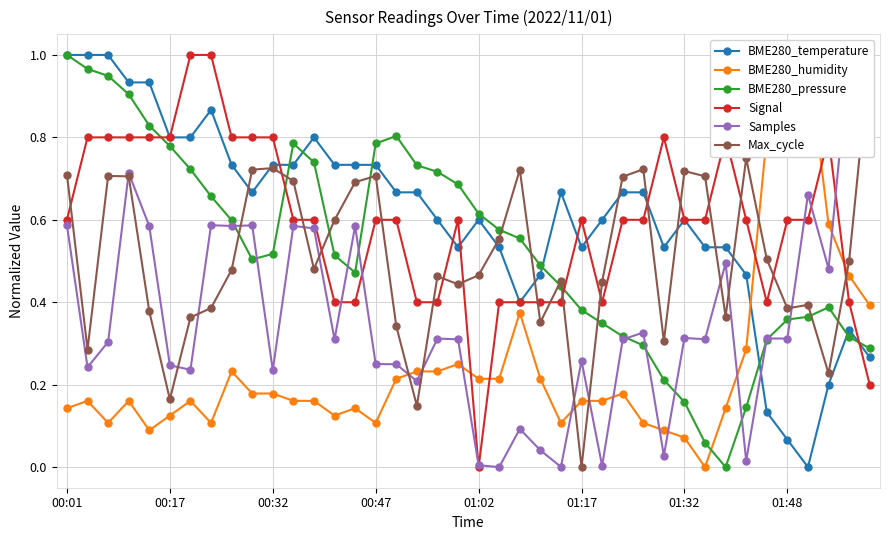

True or false: BME280_pressure has more than 2 points higher than both neighbors.

True